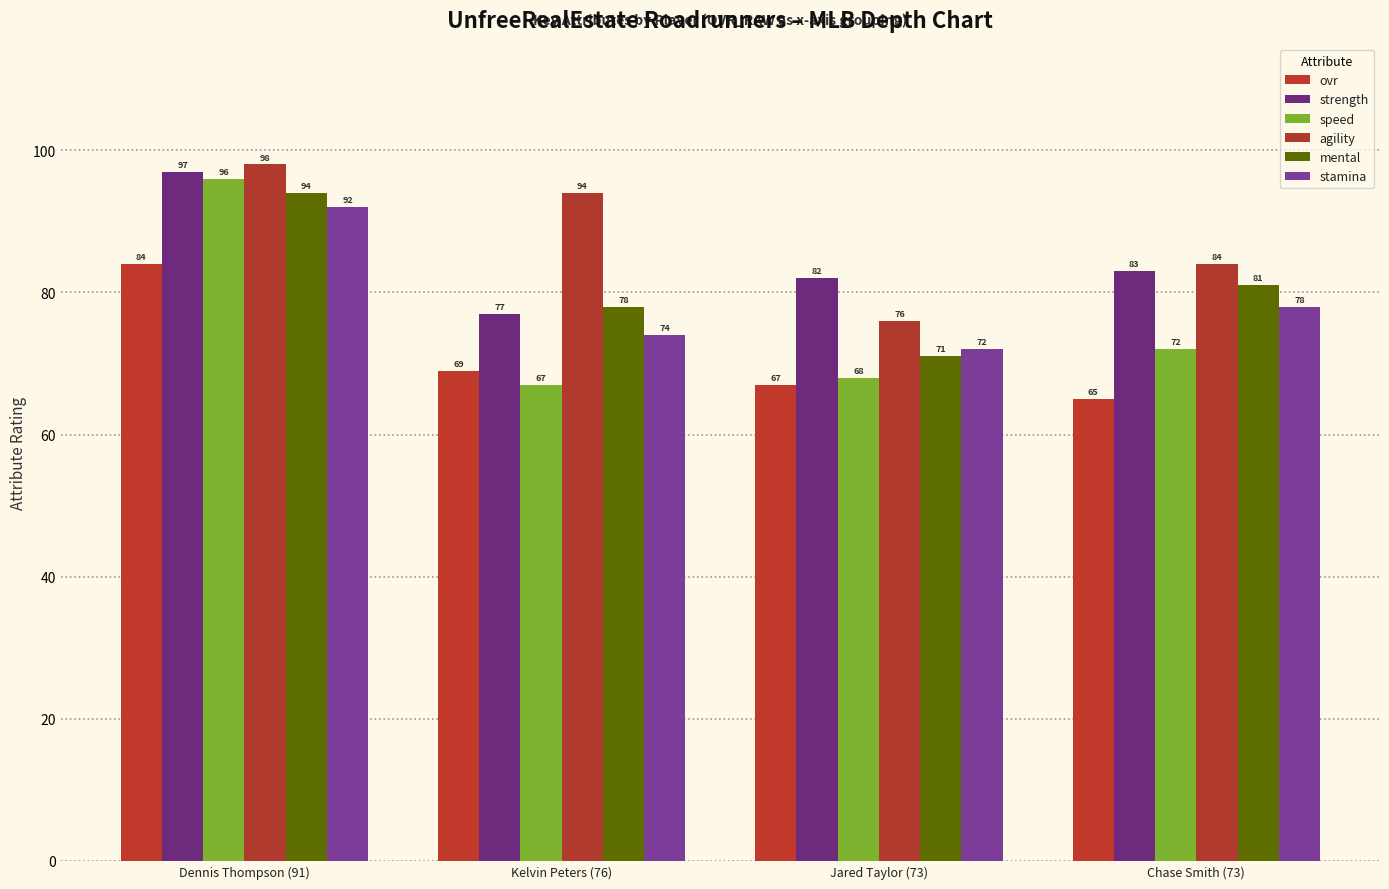

Which series changed the most between Dennis Thompson (91) and Kelvin Peters (76)?

speed